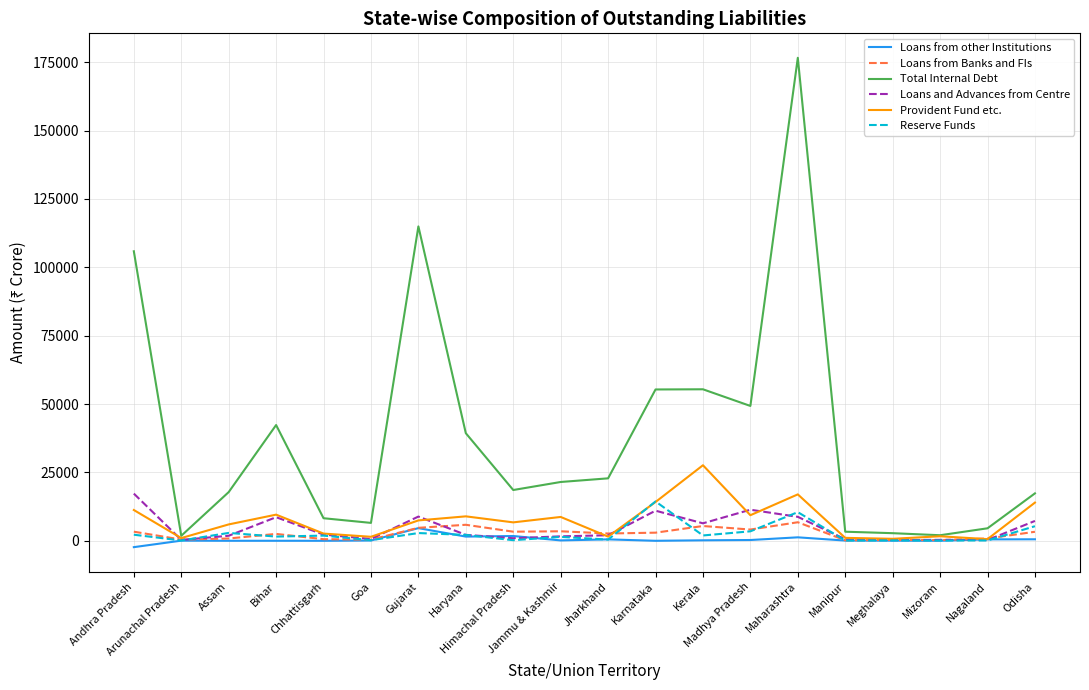

How many values in the Loans from Banks and FIs series are below 2970?

10